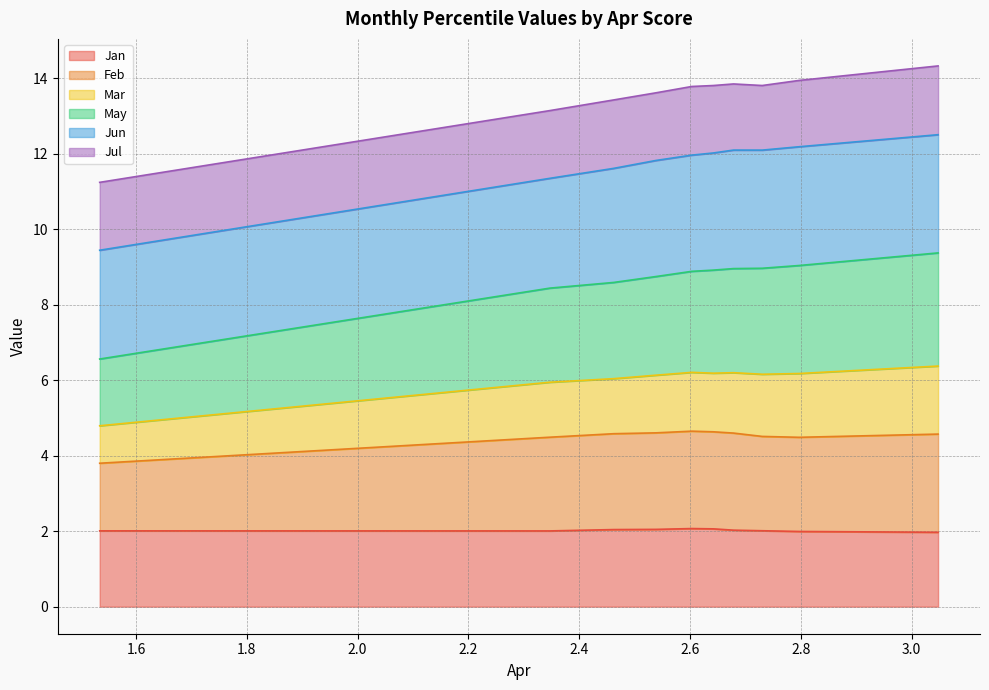

What is the minimum value for Jan?

2.0